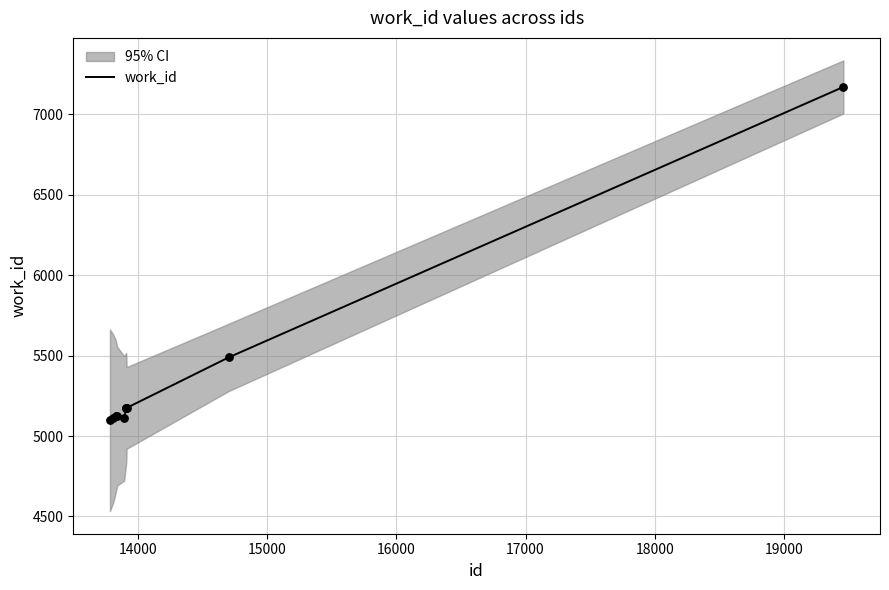

What is the maximum value for work_id?

7171